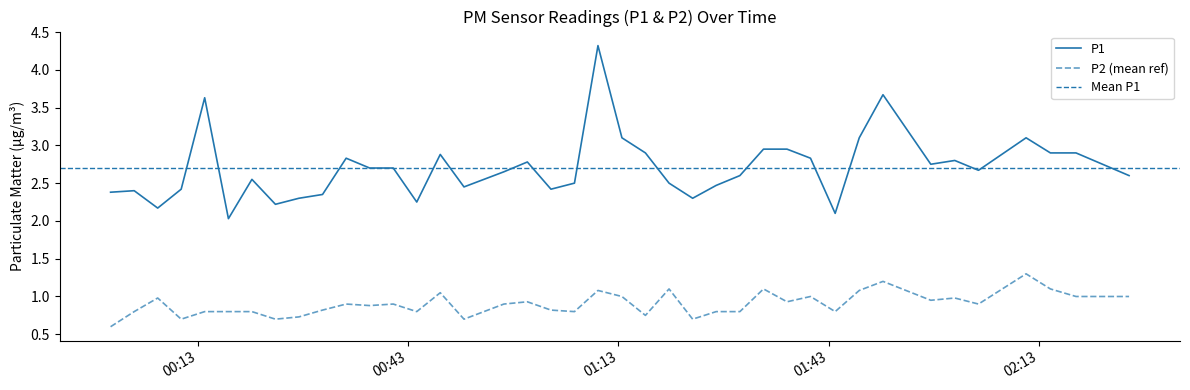

Where is the first local minimum for P2?

2023-02-28T00:10:40